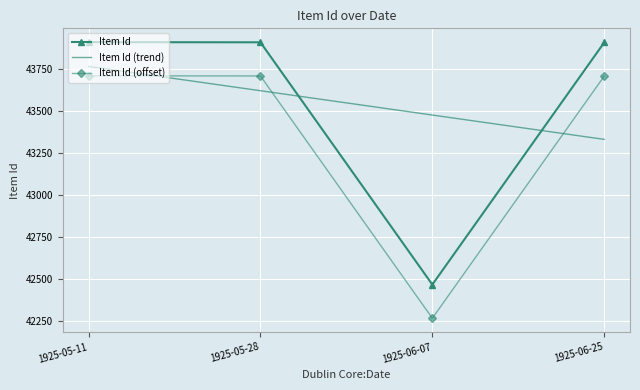

Which series changed the most between 1925-05-11 and 1925-05-28?

Item Id (trend)